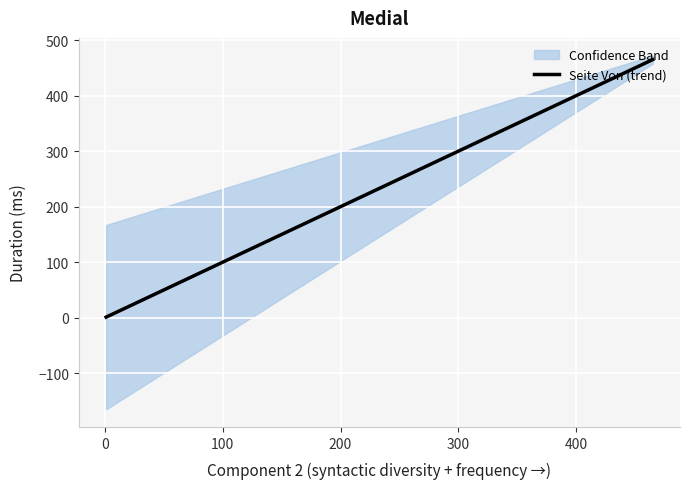

What is the highest value of the Seite Von (trend) series?

465.0